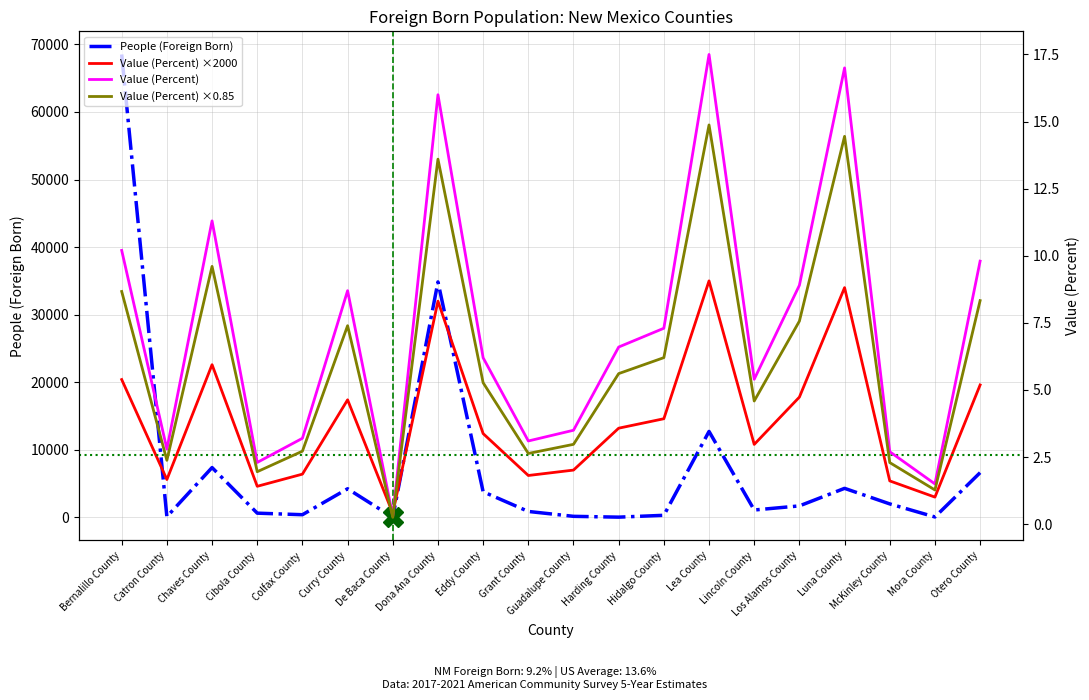

How many values in the Value (Percent) ×0.85 series exceed 5?

11